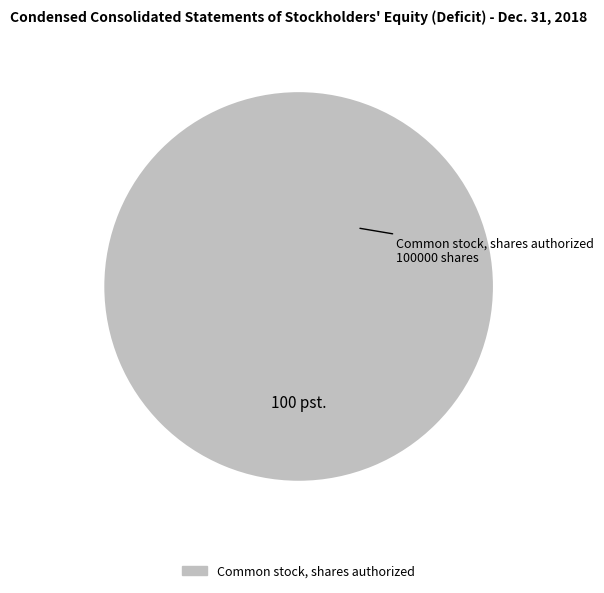

Is there any slice that represents more than half of the pie?

Yes